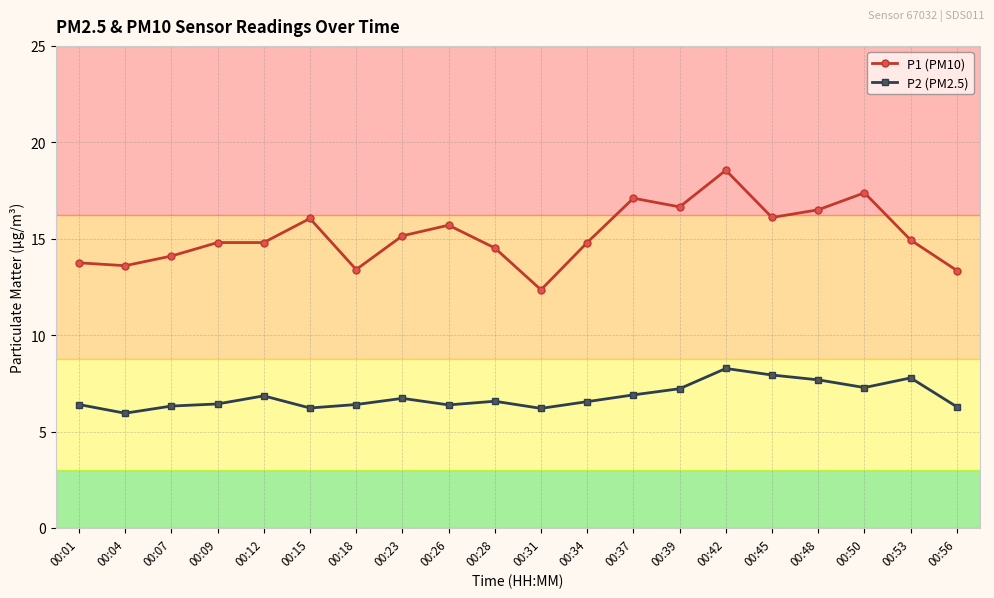

True or false: P1 (PM10) and P2 (PM2.5) intersect in this chart.

False